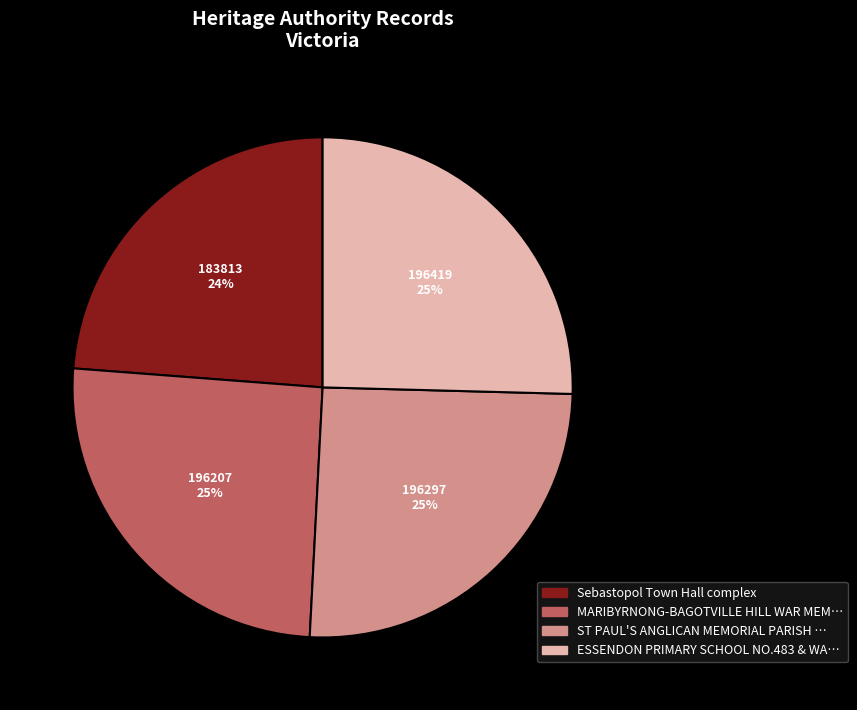

To the nearest percent, what is the average slice percentage?

25%